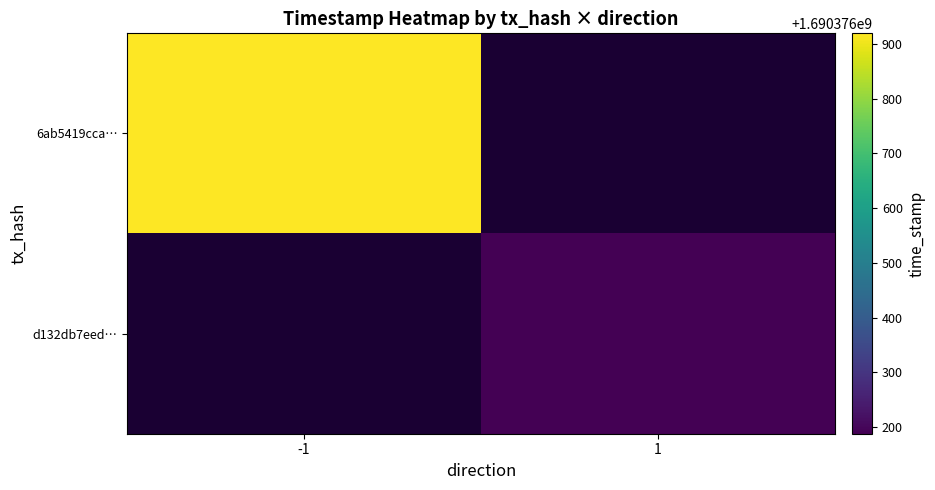

What is the approximate value of 6ab5419cca47f9f423adf0fd414501140e2af10 at time_stamp, to the nearest 100?

1690376900